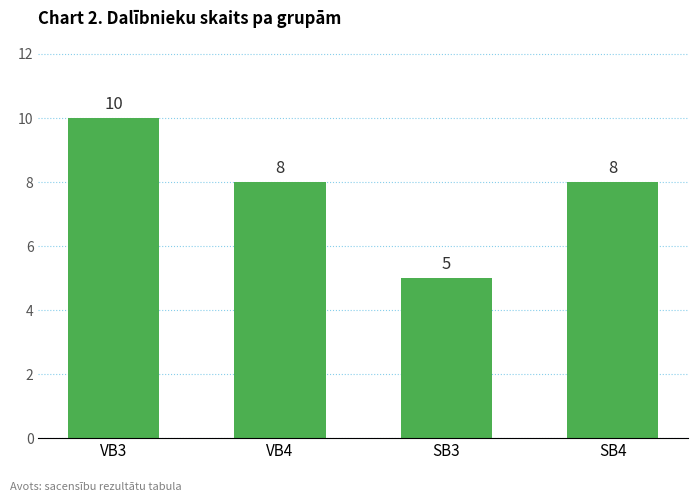

Approximately how many times larger is the value at SB3 compared to SB4?

0.6